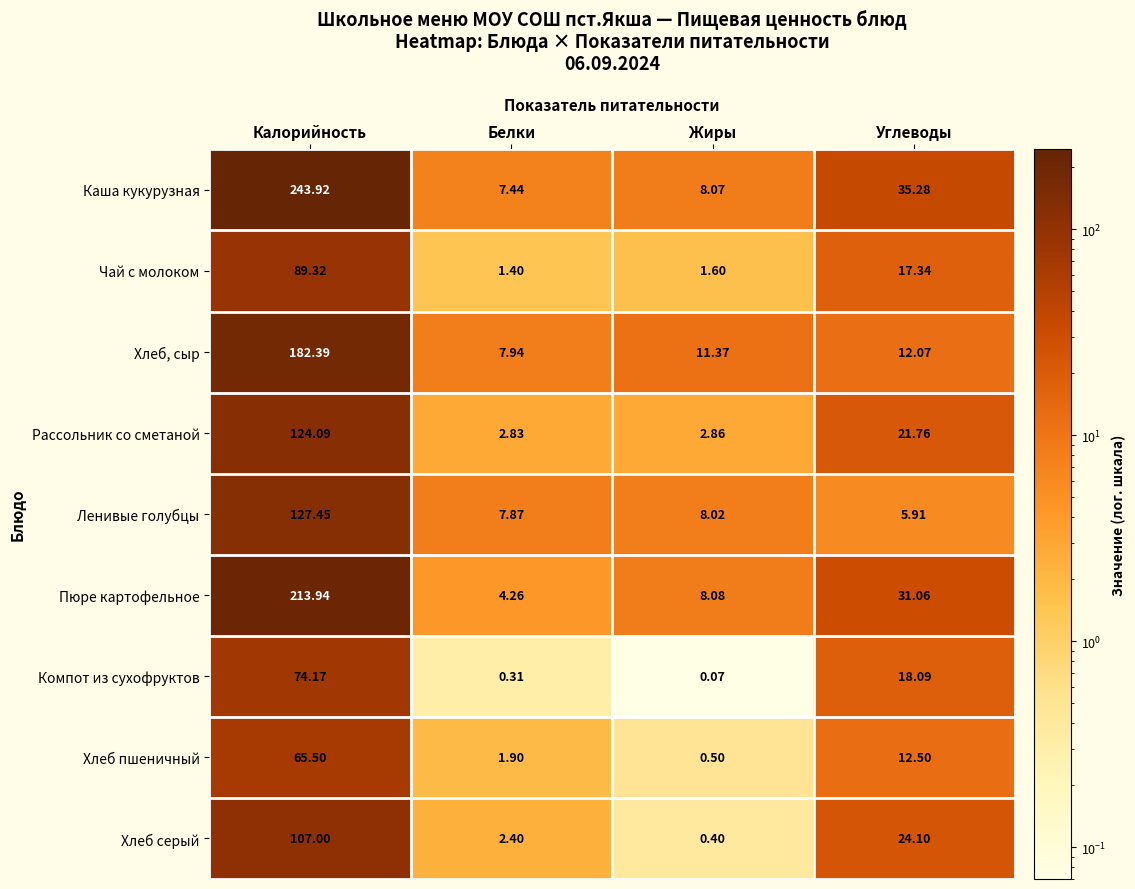

At which category does the chart reach its peak across all series?

Калорийность